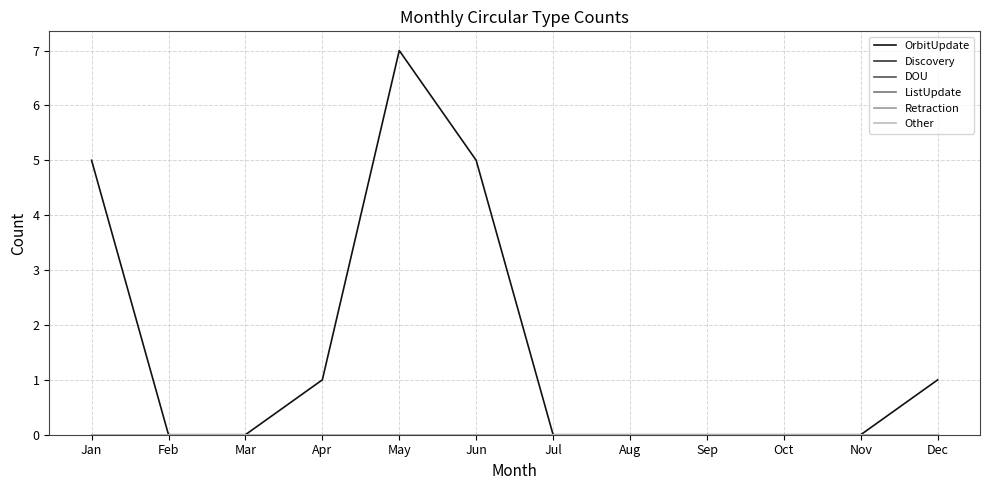

Does the chart have visible grid lines?

Yes